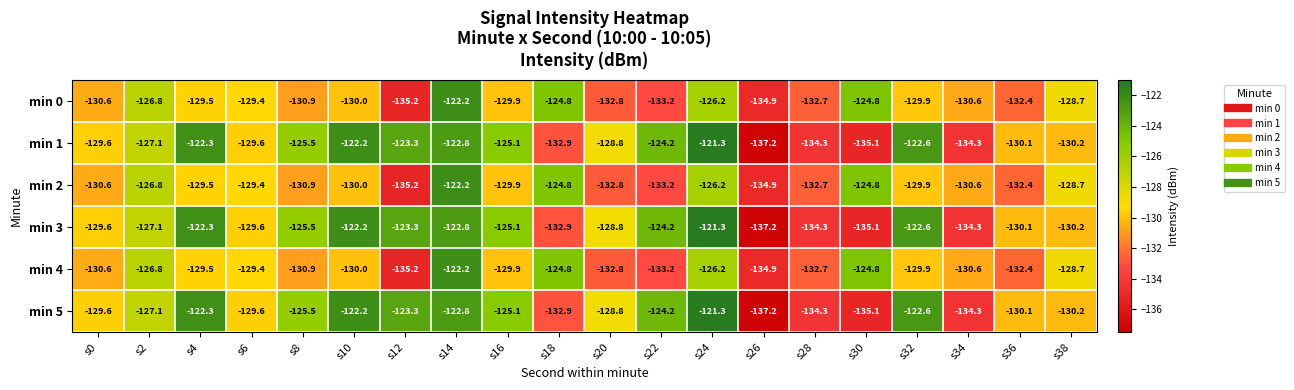

Which category has the lowest value across all series?

s26